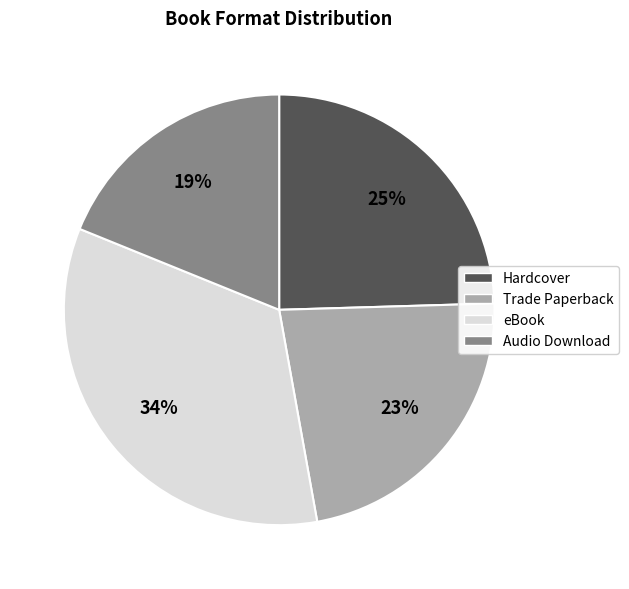

Is there a majority slice in this chart?

No